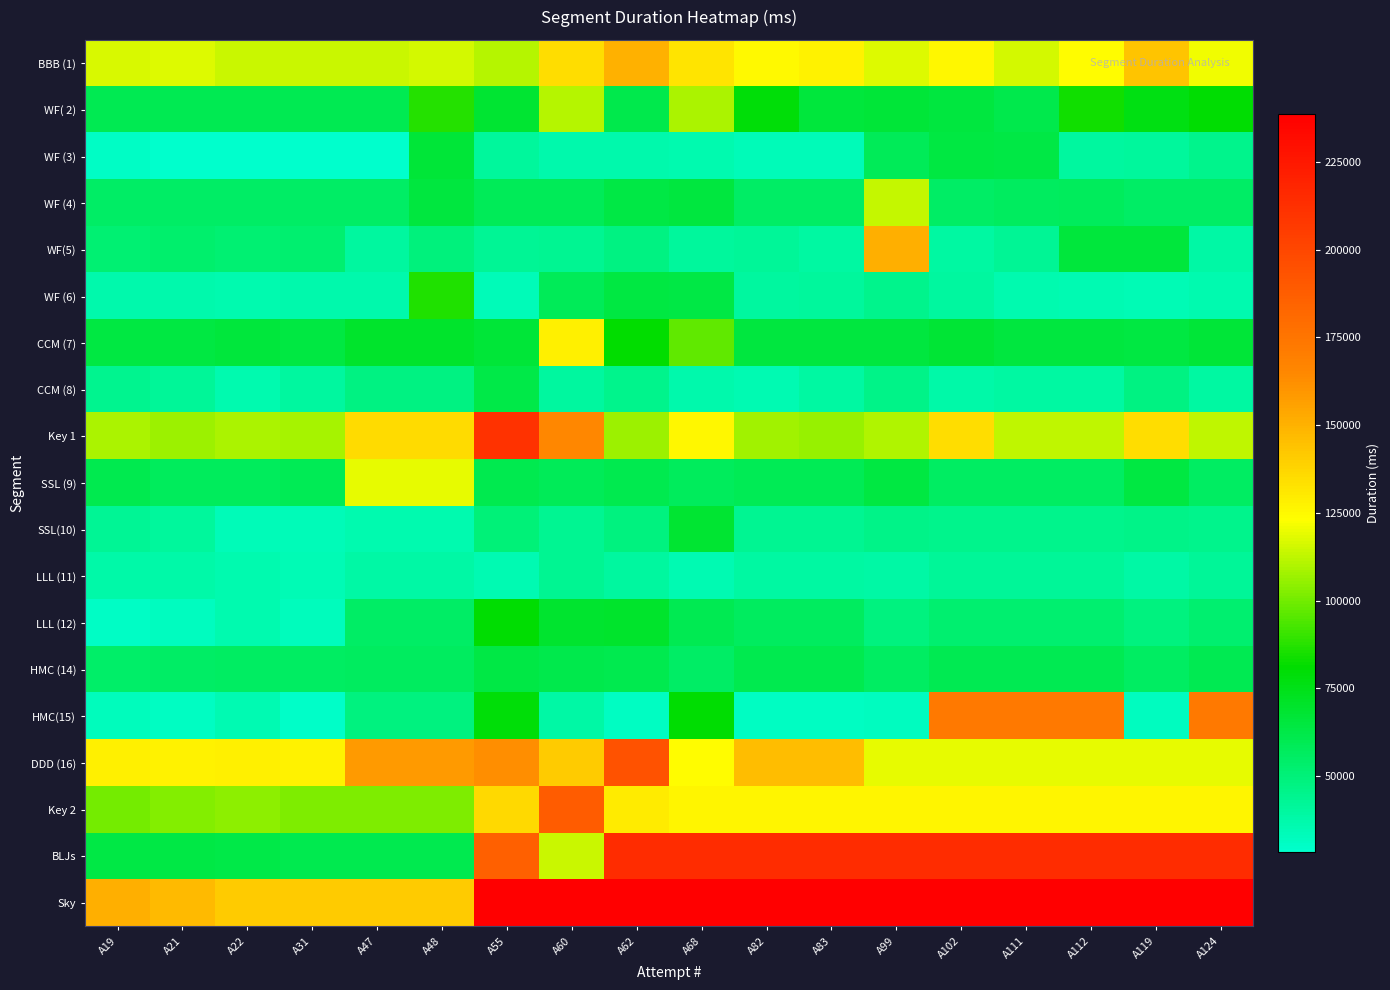

At which category is the sum across all series the highest?

A55